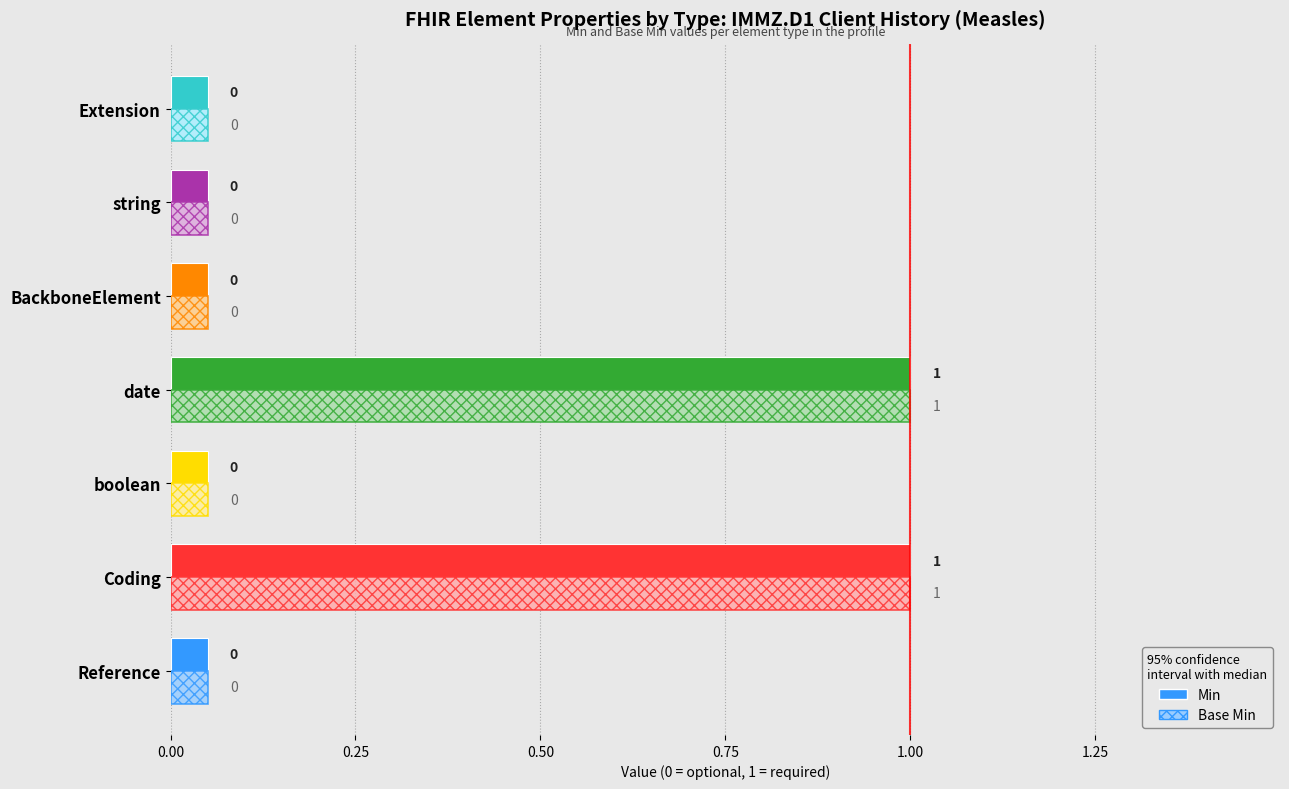

At Coding, list the series in order from largest to smallest.

Min, Base Min